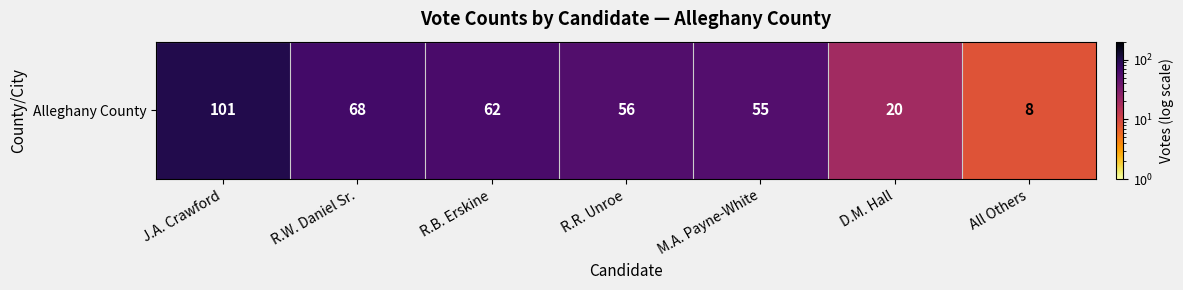

Count the number of values greater than 56.

3